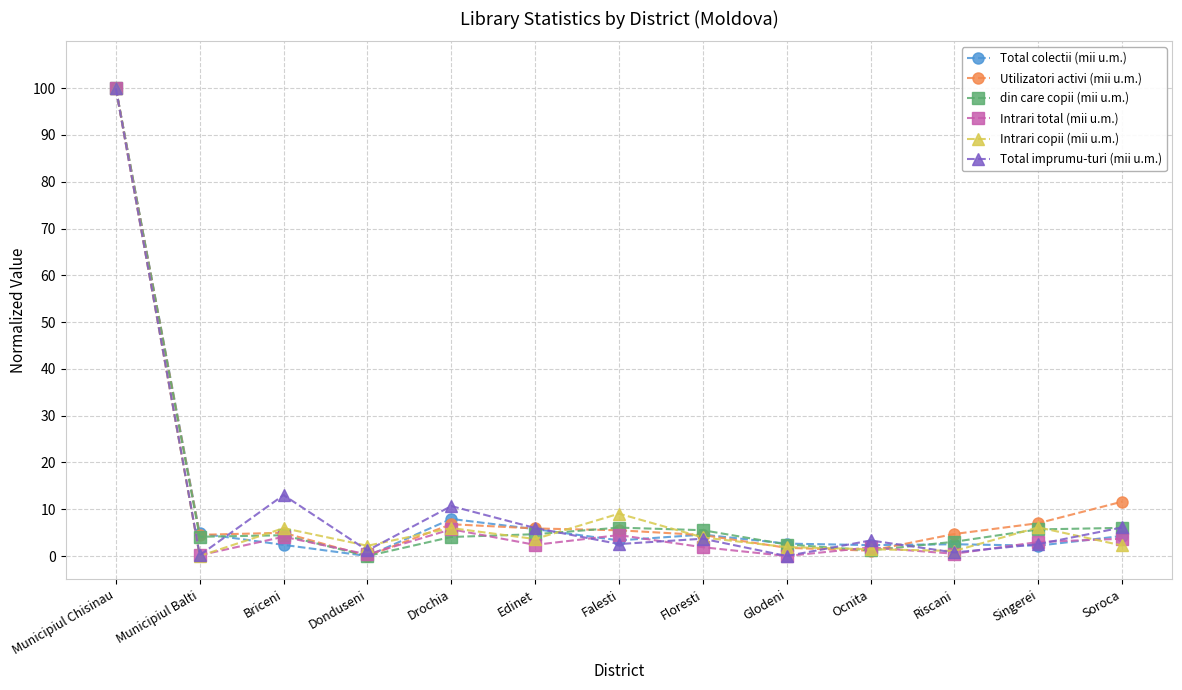

What is the greatest value displayed?

100.0